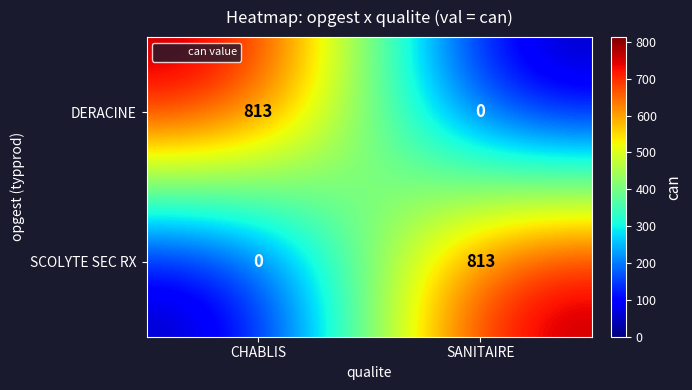

How many distinct data groups are displayed?

2